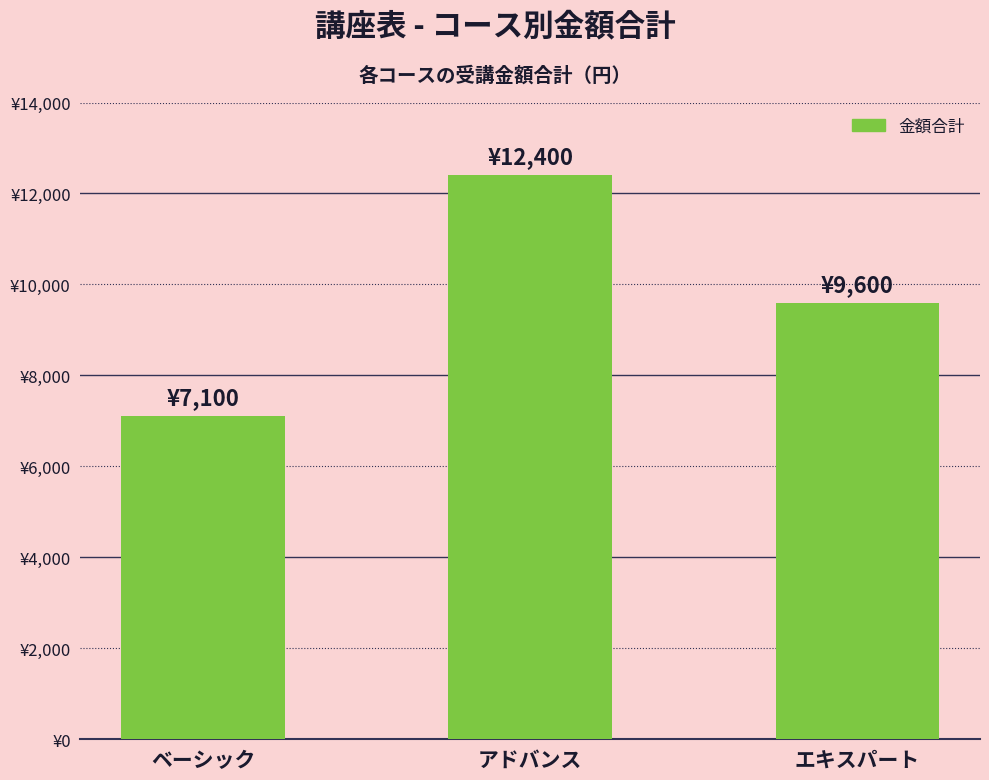

Which category has the highest value across all series?

アドバンス